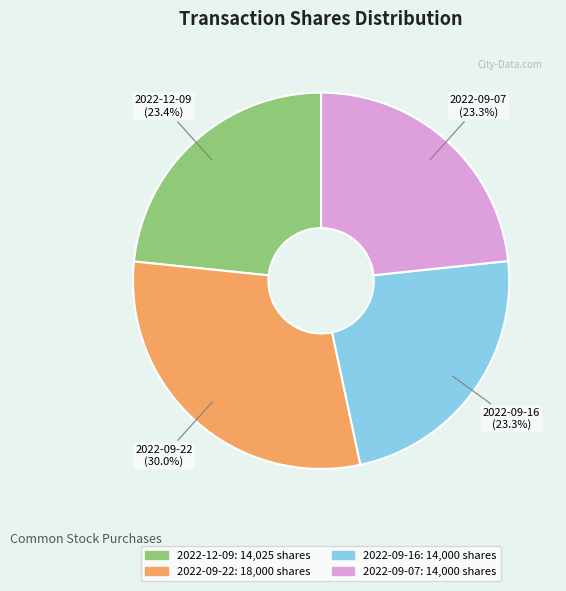

Approximately how many times larger is the value at 2022-09-16 compared to 2022-09-07?

1.0